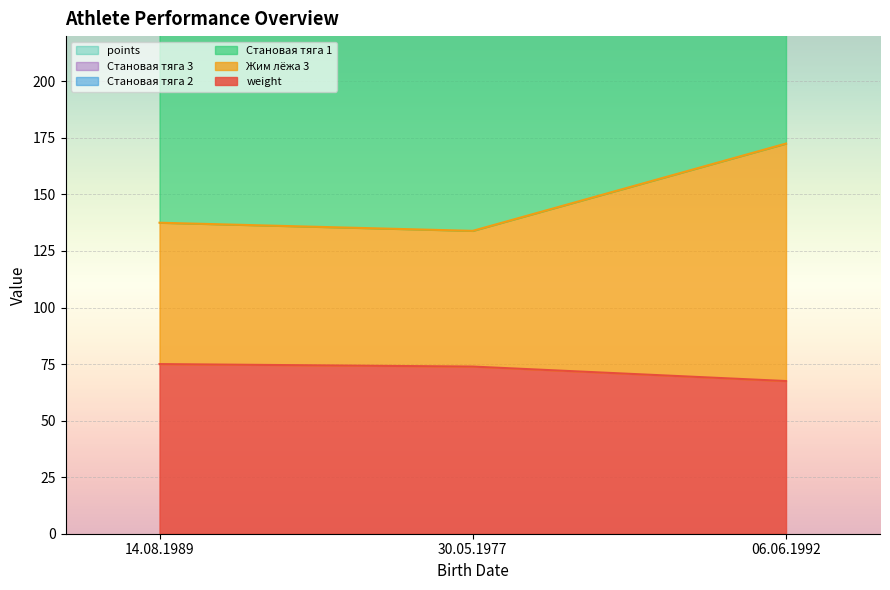

How many categories are shown in the chart?

3